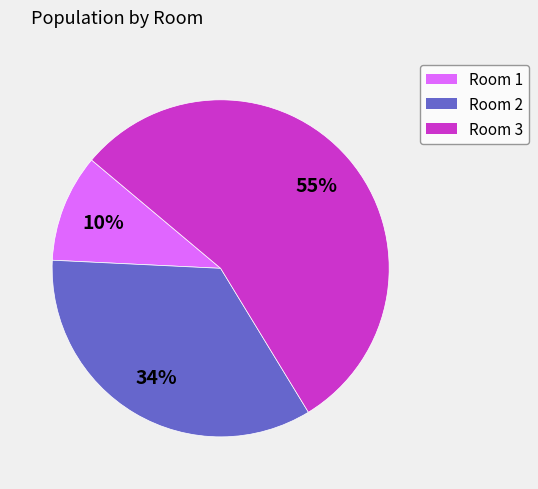

Which has a higher value, Room 1 or Room 2?

Room 2